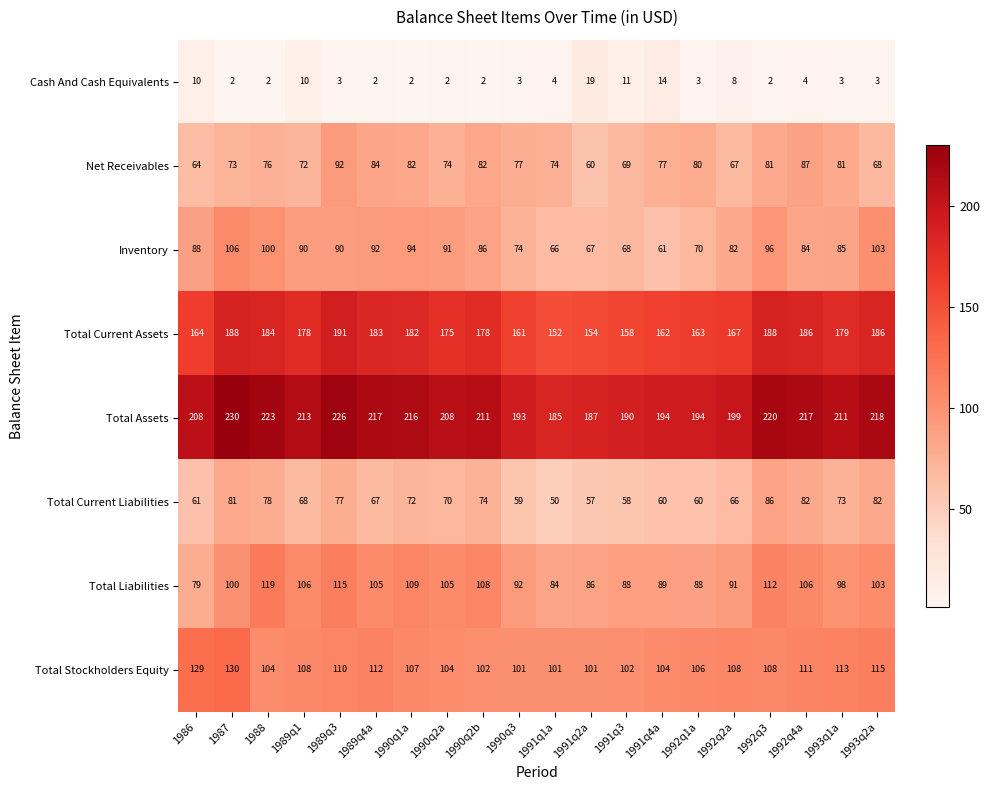

What is the difference between the second highest and second lowest values in the Total Stockholders Equity series?

28